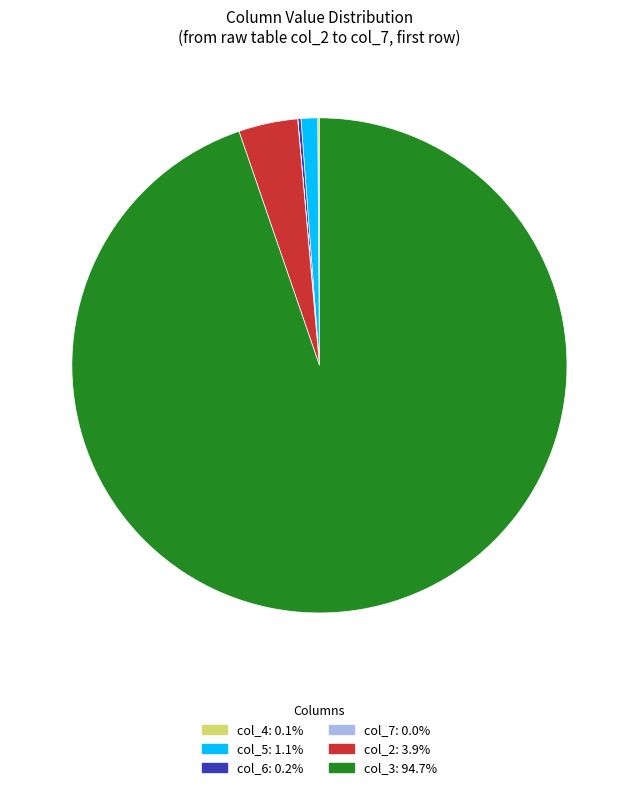

Does any single category account for the majority?

Yes